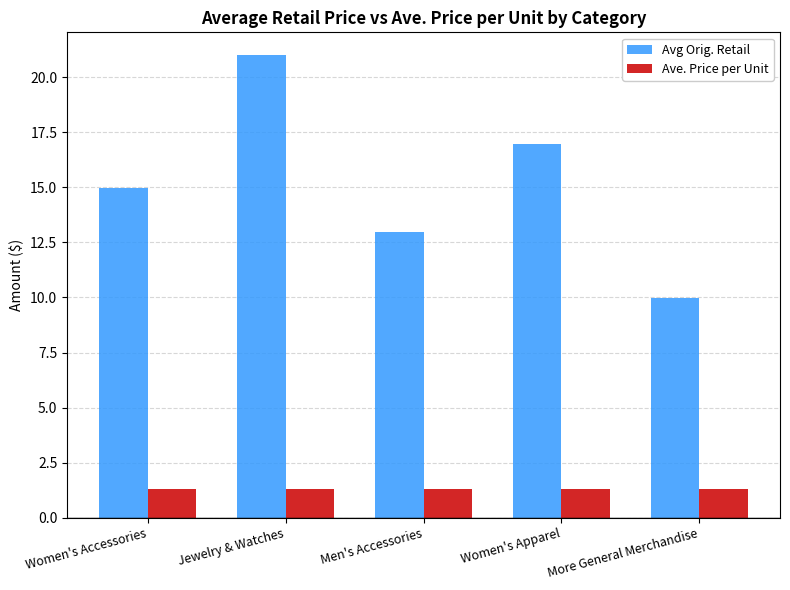

Reading right to left, transcribe all the data shown in this chart.

Avg Orig. Retail: More General Merchandise=10.0	Women's Apparel=17.0	Men's Accessories=13.0	Jewelry & Watches=21.0	Women's Accessories=15.0
Ave. Price per Unit: More General Merchandise=1.3	Women's Apparel=1.3	Men's Accessories=1.3	Jewelry & Watches=1.3	Women's Accessories=1.3